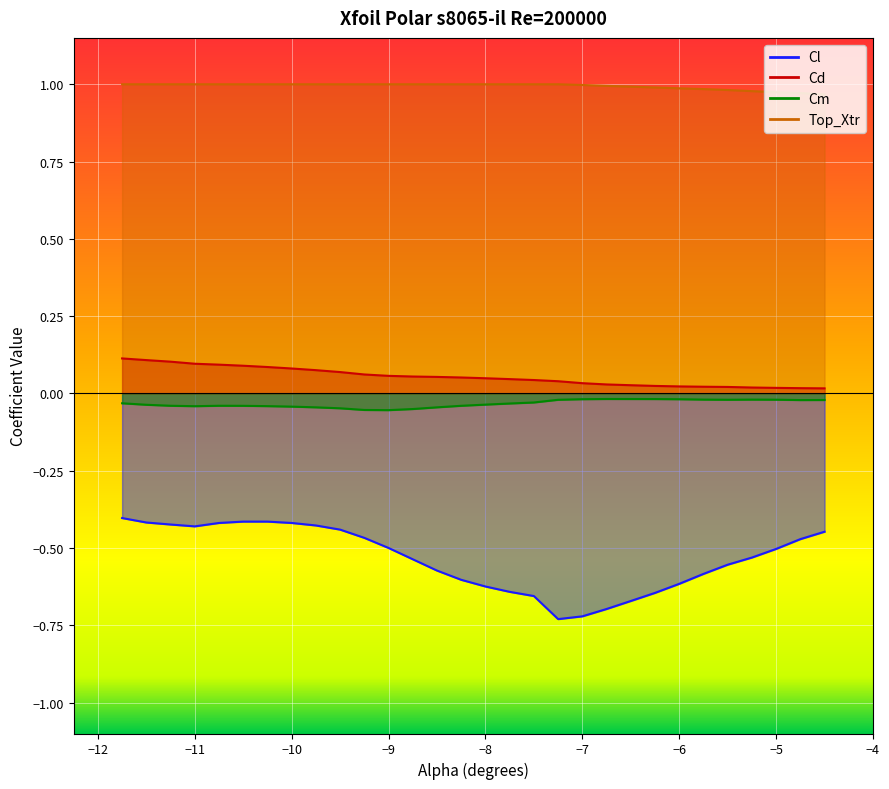

What is the value of the Cd point at the 1st from the left?

0.1